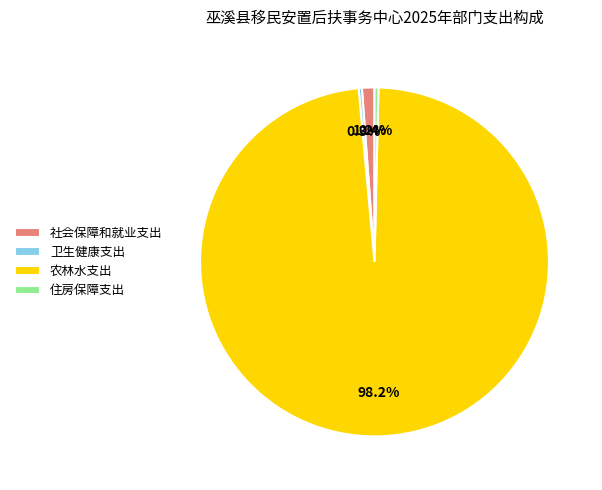

How many slices are in this pie chart?

4